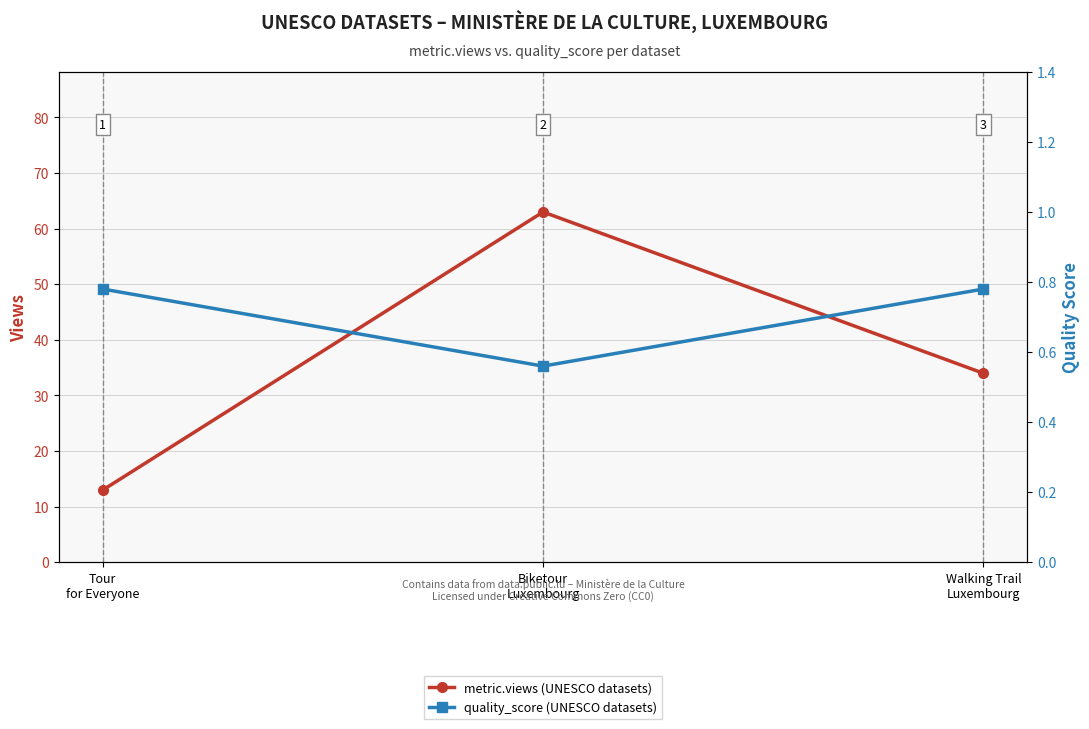

What is the total value across all series at Walking Trail
Luxembourg?

34.8